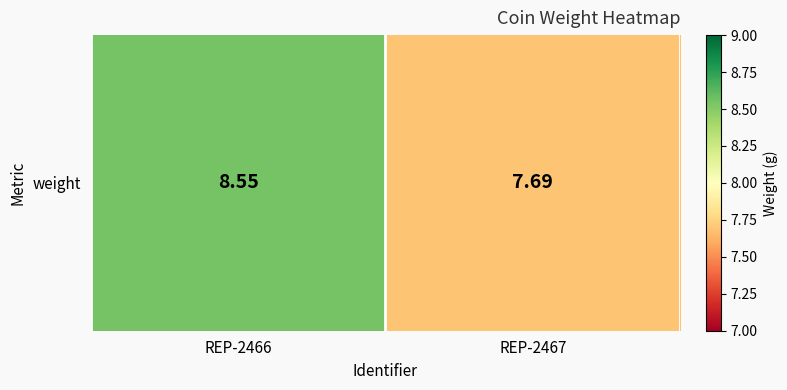

What is the difference between the values at REP-2466 and REP-2467?

0.9